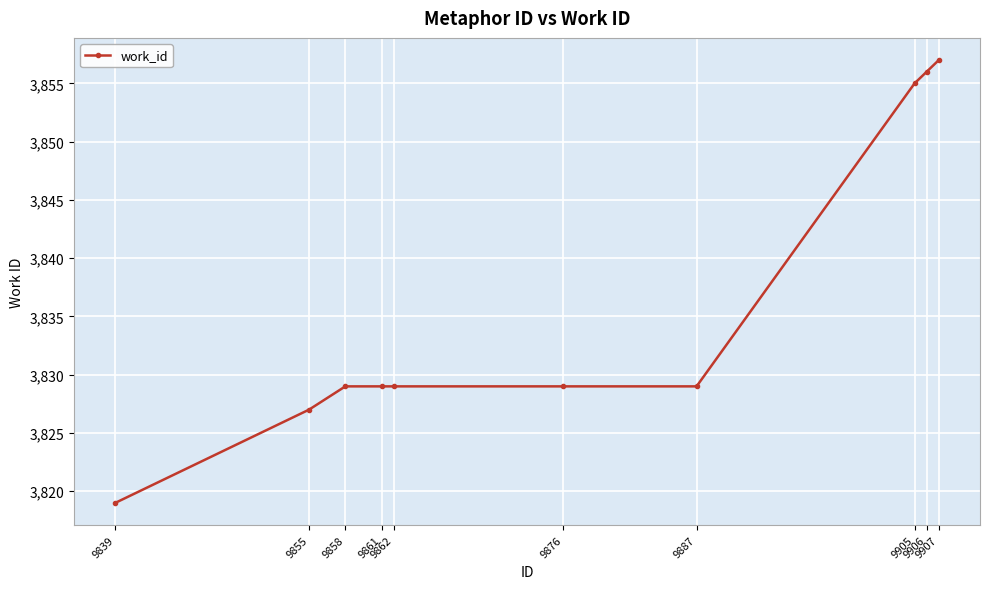

True or false: the data shows 5256 at 9855.

False